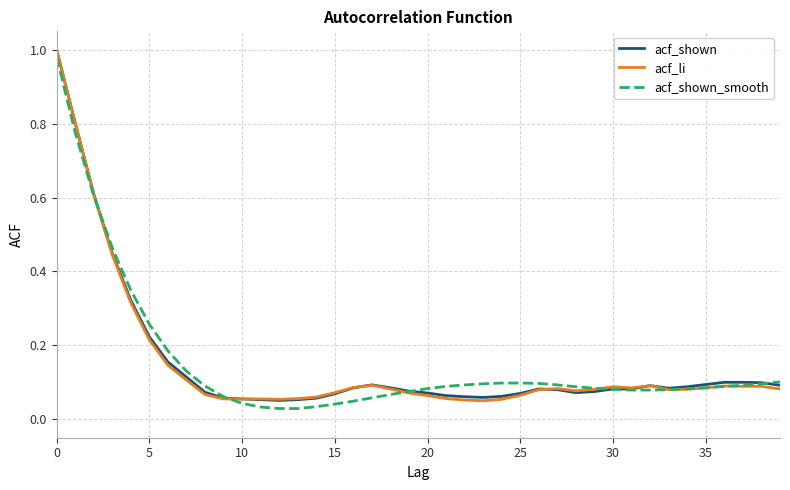

Which series has the largest total across all categories?

acf_shown_smooth